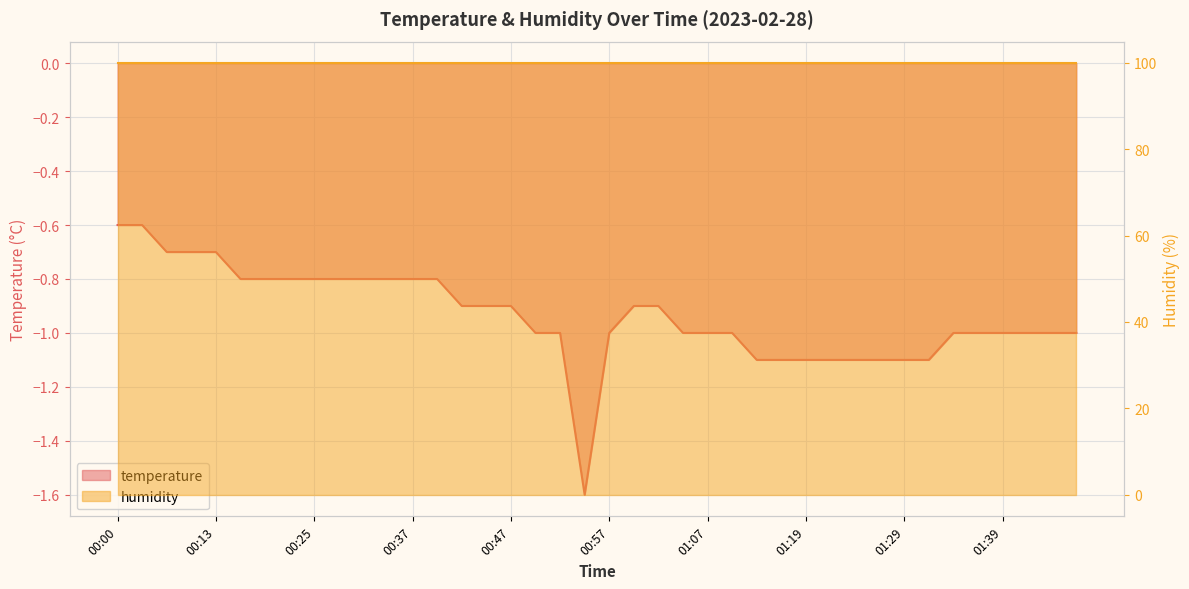

What is the approximate value at 01:39?

-1.0